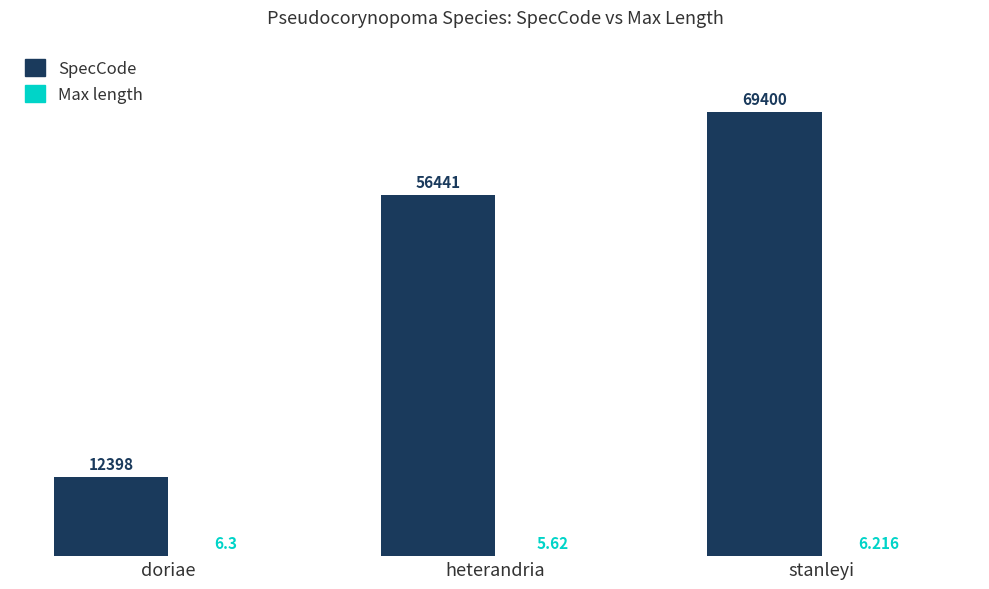

Between doriae and stanleyi, which series saw the biggest shift?

SpecCode